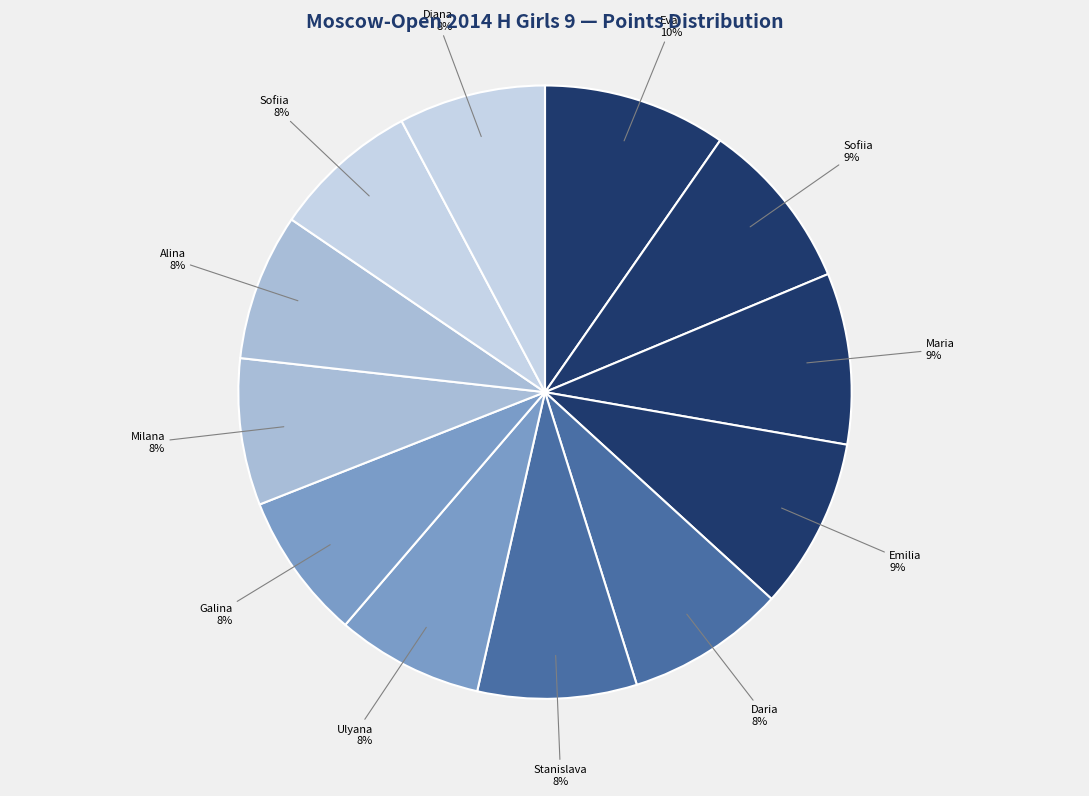

How many segments does this pie chart have?

12